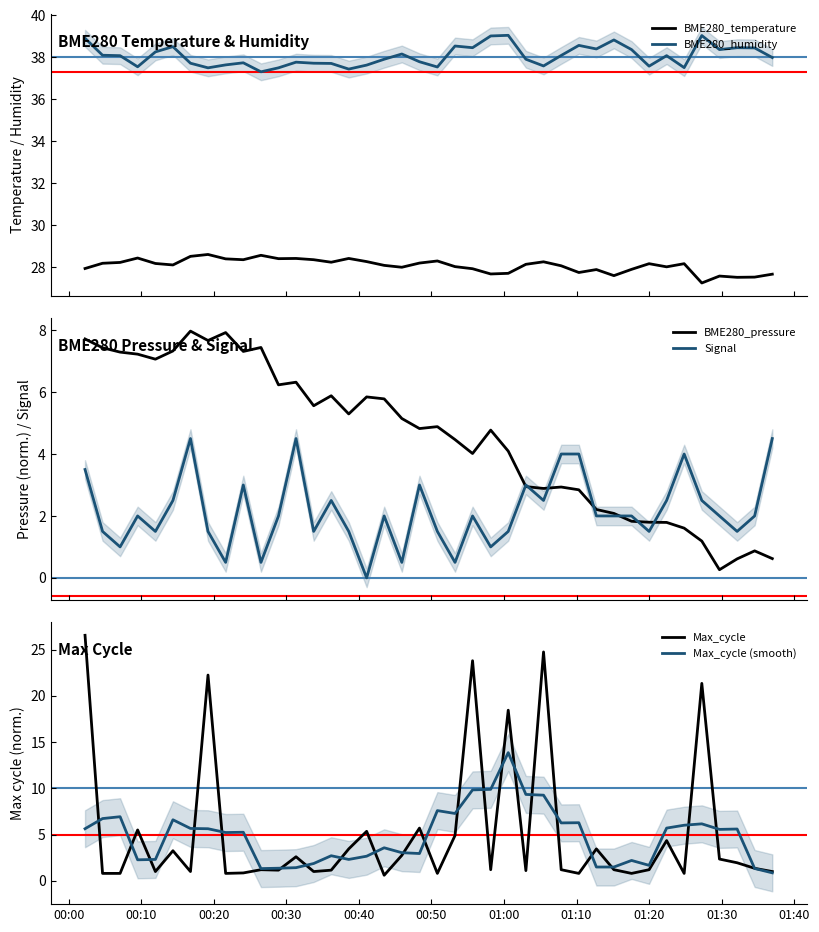

What is the highest value of the BME280_temperature series?

28.6